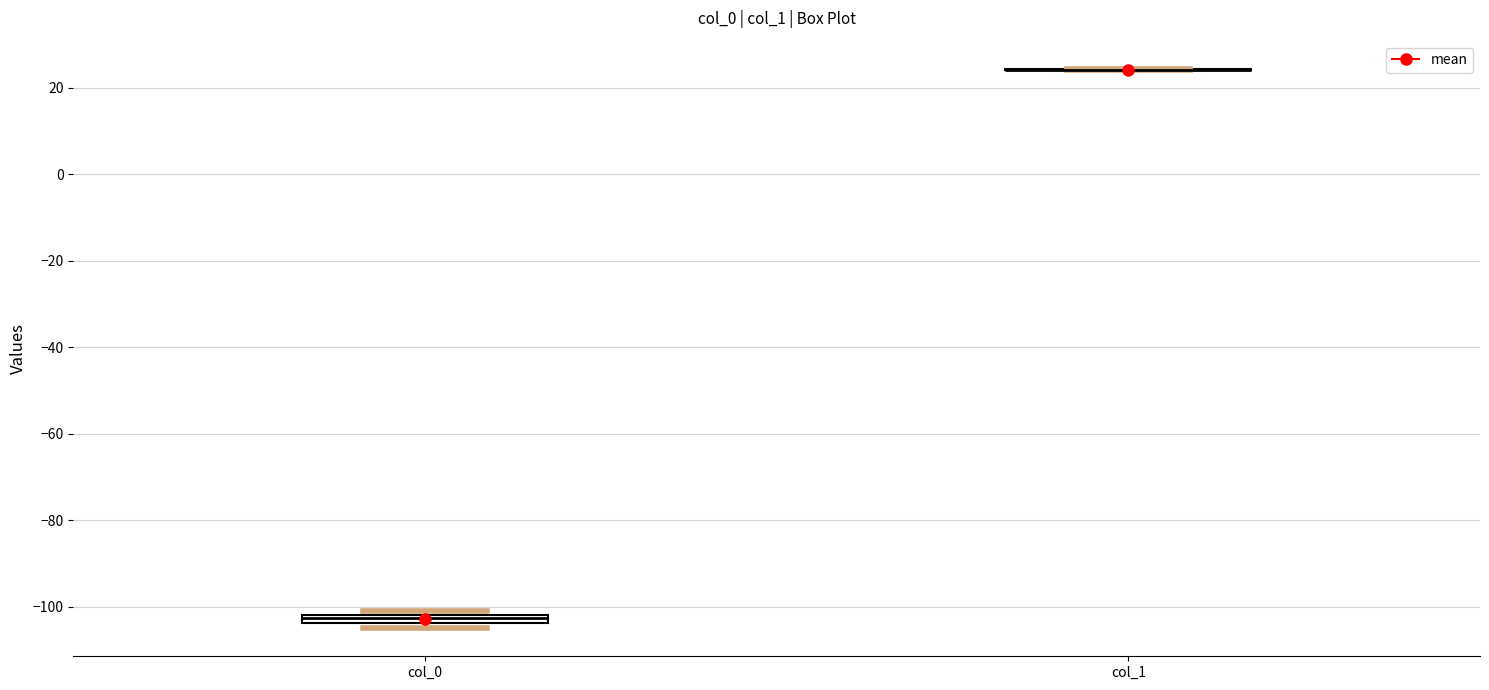

Where is the lower edge of the box for col_0 on the y-axis? The values are not printed on the chart, so give them approximately, as read against the axis.

-104